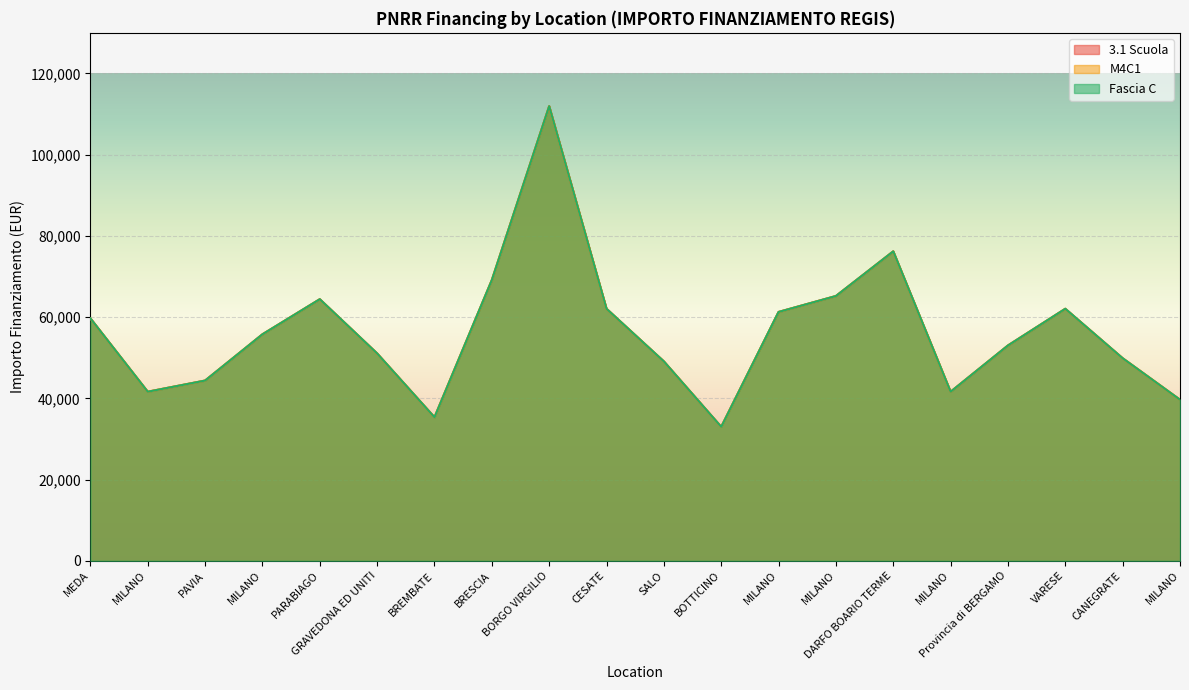

True or false: Fascia C has more than 0 interior local peaks.

True